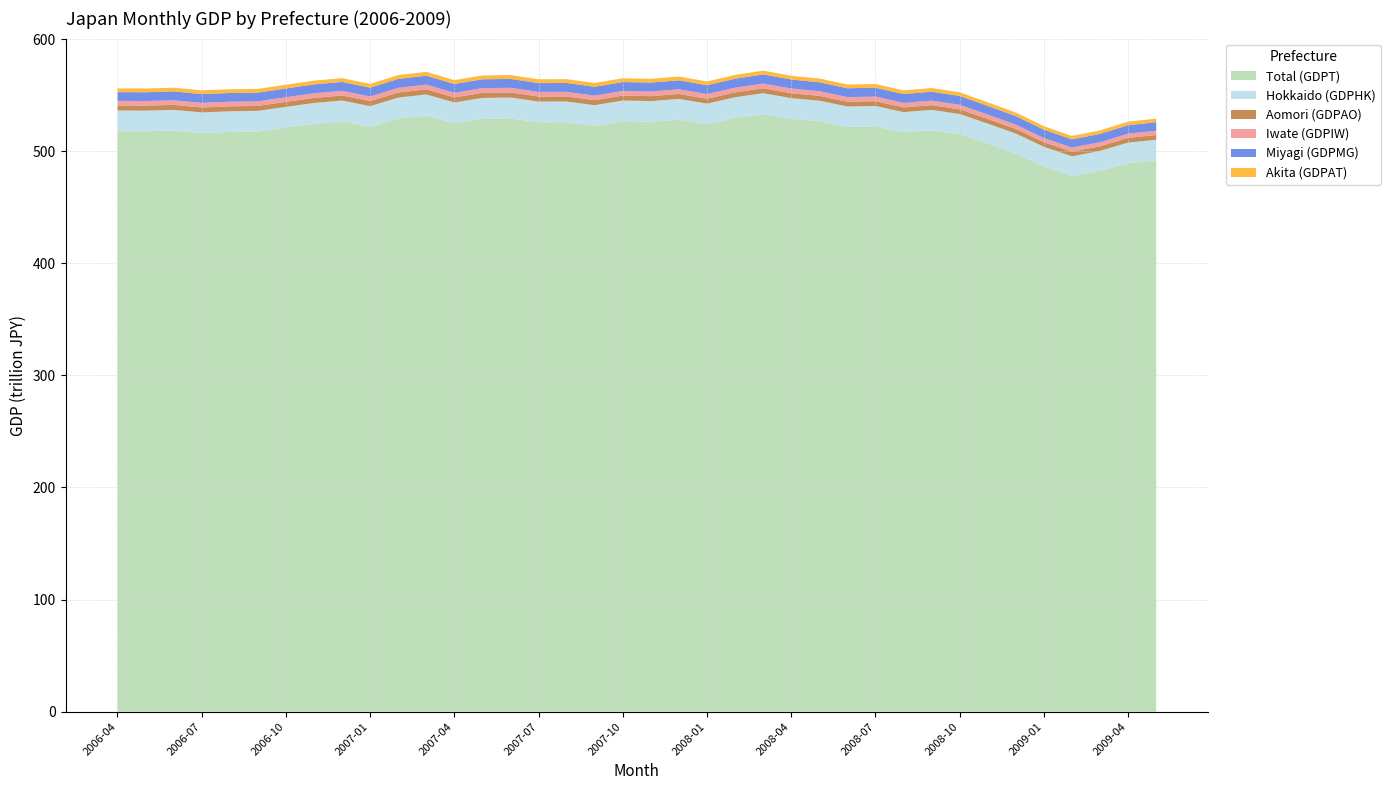

Reading right to left, transcribe all the data shown in this chart.

Total (GDPT): 2009-05=492.0	2009-04=489.3	2009-03=482.5	2009-02=477.9	2009-01=486.3	2008-12=497.9	2008-11=506.6	2008-10=515.1	2008-09=518.7	2008-08=516.8	2008-07=522.2	2008-06=521.7	2008-05=526.8	2008-04=529.0	2008-03=533.1	2008-02=529.7	2008-01=524.1	2007-12=528.2	2007-11=526.3	2007-10=526.8	2007-09=522.6	2007-08=525.8	2007-07=525.7	2007-06=529.3	2007-05=528.9	2007-04=524.8	2007-03=531.8	2007-02=529.1	2007-01=521.5	2006-12=526.5	2006-11=524.4	2006-10=521.0	2006-09=517.5	2006-08=517.2	2006-07=516.2	2006-06=518.5	2006-05=517.8	2006-04=517.9
Hokkaido (GDPHK): 2009-05=18.2	2009-04=18.3	2009-03=17.8	2009-02=17.5	2009-01=17.6	2008-12=17.8	2008-11=17.9	2008-10=18.1	2008-09=18.1	2008-08=18.1	2008-07=18.1	2008-06=18.2	2008-05=18.2	2008-04=18.3	2008-03=18.6	2008-02=18.4	2008-01=18.3	2007-12=18.5	2007-11=18.4	2007-10=18.4	2007-09=18.4	2007-08=18.5	2007-07=18.5	2007-06=18.6	2007-05=18.6	2007-04=18.7	2007-03=18.8	2007-02=18.7	2007-01=18.6	2006-12=18.7	2006-11=18.6	2006-10=18.5	2006-09=18.4	2006-08=18.4	2006-07=18.3	2006-06=18.4	2006-05=18.4	2006-04=18.4
Aomori (GDPAO): 2009-05=4.2	2009-04=4.2	2009-03=4.1	2009-02=4.2	2009-01=4.1	2008-12=4.1	2008-11=4.1	2008-10=4.2	2008-09=4.2	2008-08=4.2	2008-07=4.2	2008-06=4.3	2008-05=4.3	2008-04=4.3	2008-03=4.4	2008-02=4.4	2008-01=4.4	2007-12=4.4	2007-11=4.4	2007-10=4.4	2007-09=4.5	2007-08=4.5	2007-07=4.5	2007-06=4.5	2007-05=4.5	2007-04=4.5	2007-03=4.5	2007-02=4.5	2007-01=4.5	2006-12=4.5	2006-11=4.5	2006-10=4.4	2006-09=4.4	2006-08=4.4	2006-07=4.4	2006-06=4.4	2006-05=4.4	2006-04=4.4
Iwate (GDPIW): 2009-05=3.8	2009-04=3.7	2009-03=3.6	2009-02=3.6	2009-01=3.7	2008-12=3.8	2008-11=4.0	2008-10=4.1	2008-09=4.1	2008-08=4.1	2008-07=4.2	2008-06=4.1	2008-05=4.2	2008-04=4.3	2008-03=4.2	2008-02=4.2	2008-01=4.2	2007-12=4.2	2007-11=4.1	2007-10=4.1	2007-09=4.1	2007-08=4.1	2007-07=4.1	2007-06=4.2	2007-05=4.2	2007-04=4.1	2007-03=4.2	2007-02=4.2	2007-01=4.1	2006-12=4.2	2006-11=4.2	2006-10=4.1	2006-09=4.1	2006-08=4.1	2006-07=4.1	2006-06=4.1	2006-05=4.1	2006-04=4.1
Miyagi (GDPMG): 2009-05=7.6	2009-04=7.5	2009-03=7.4	2009-02=7.3	2009-01=7.5	2008-12=7.6	2008-11=7.7	2008-10=7.9	2008-09=7.9	2008-08=7.8	2008-07=7.9	2008-06=7.9	2008-05=8.0	2008-04=8.0	2008-03=8.1	2008-02=8.0	2008-01=7.9	2007-12=8.0	2007-11=7.9	2007-10=7.9	2007-09=7.9	2007-08=7.9	2007-07=7.9	2007-06=7.9	2007-05=7.9	2007-04=7.9	2007-03=7.9	2007-02=8.0	2007-01=7.8	2006-12=7.9	2006-11=7.9	2006-10=7.8	2006-09=7.8	2006-08=7.8	2006-07=7.8	2006-06=7.9	2006-05=7.8	2006-04=7.8
Akita (GDPAT): 2009-05=3.2	2009-04=3.2	2009-03=3.1	2009-02=3.1	2009-01=3.1	2008-12=3.2	2008-11=3.2	2008-10=3.2	2008-09=3.3	2008-08=3.3	2008-07=3.3	2008-06=3.3	2008-05=3.3	2008-04=3.3	2008-03=3.4	2008-02=3.4	2008-01=3.4	2007-12=3.4	2007-11=3.4	2007-10=3.4	2007-09=3.4	2007-08=3.4	2007-07=3.4	2007-06=3.4	2007-05=3.4	2007-04=3.4	2007-03=3.4	2007-02=3.4	2007-01=3.4	2006-12=3.4	2006-11=3.4	2006-10=3.4	2006-09=3.3	2006-08=3.3	2006-07=3.3	2006-06=3.3	2006-05=3.3	2006-04=3.3